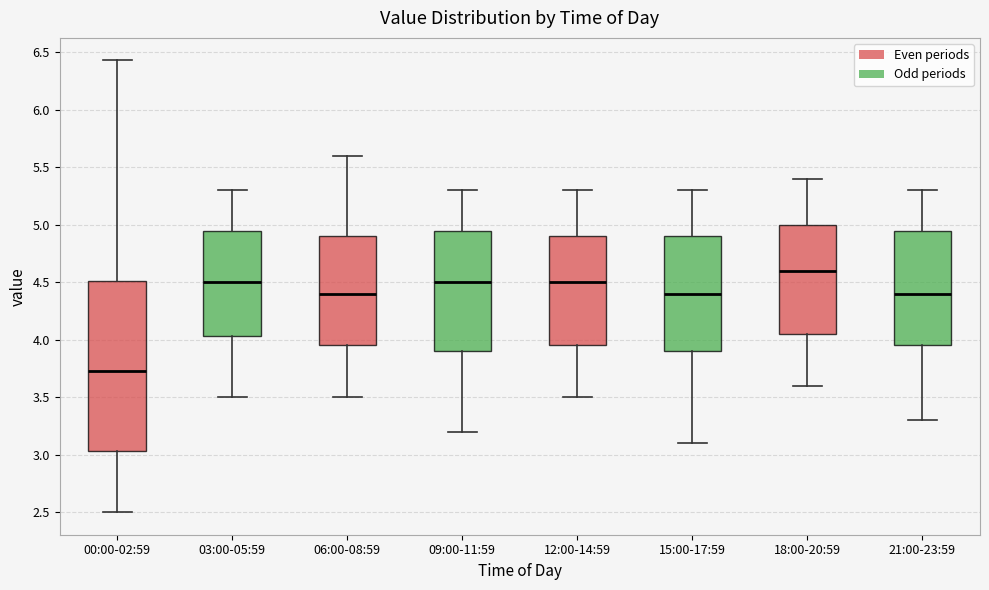

Comparing the boxes themselves (not the whiskers), which one is the tallest?

00:00-02:59